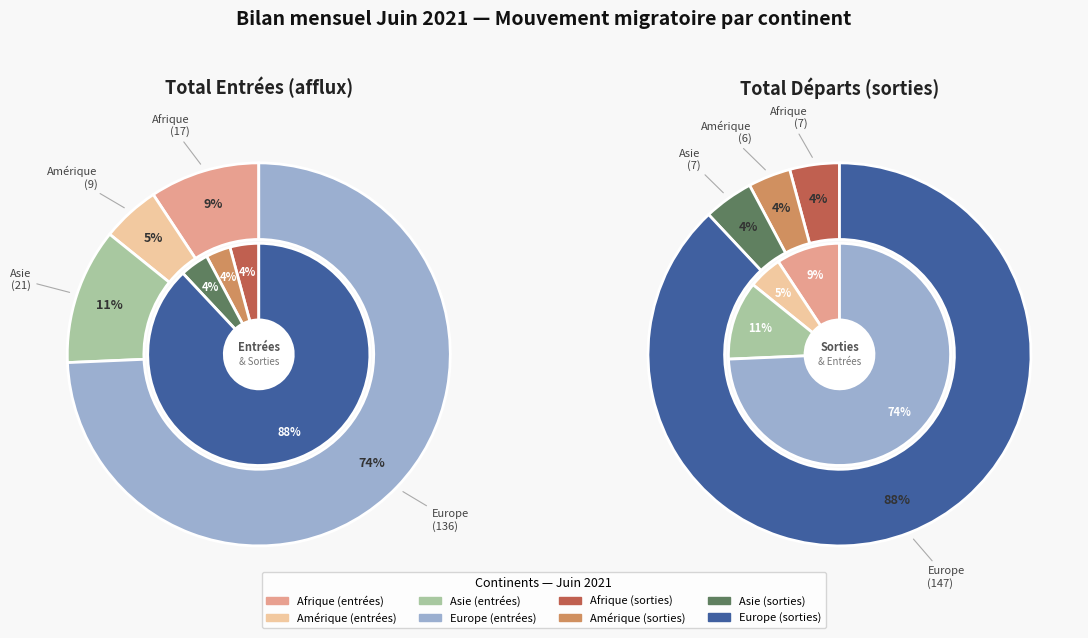

How many segments does this pie chart have?

5